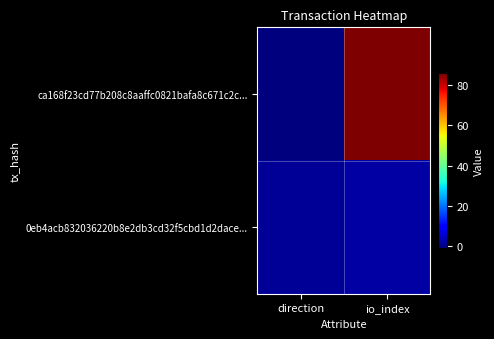

Between direction and io_index, which is larger?

io_index